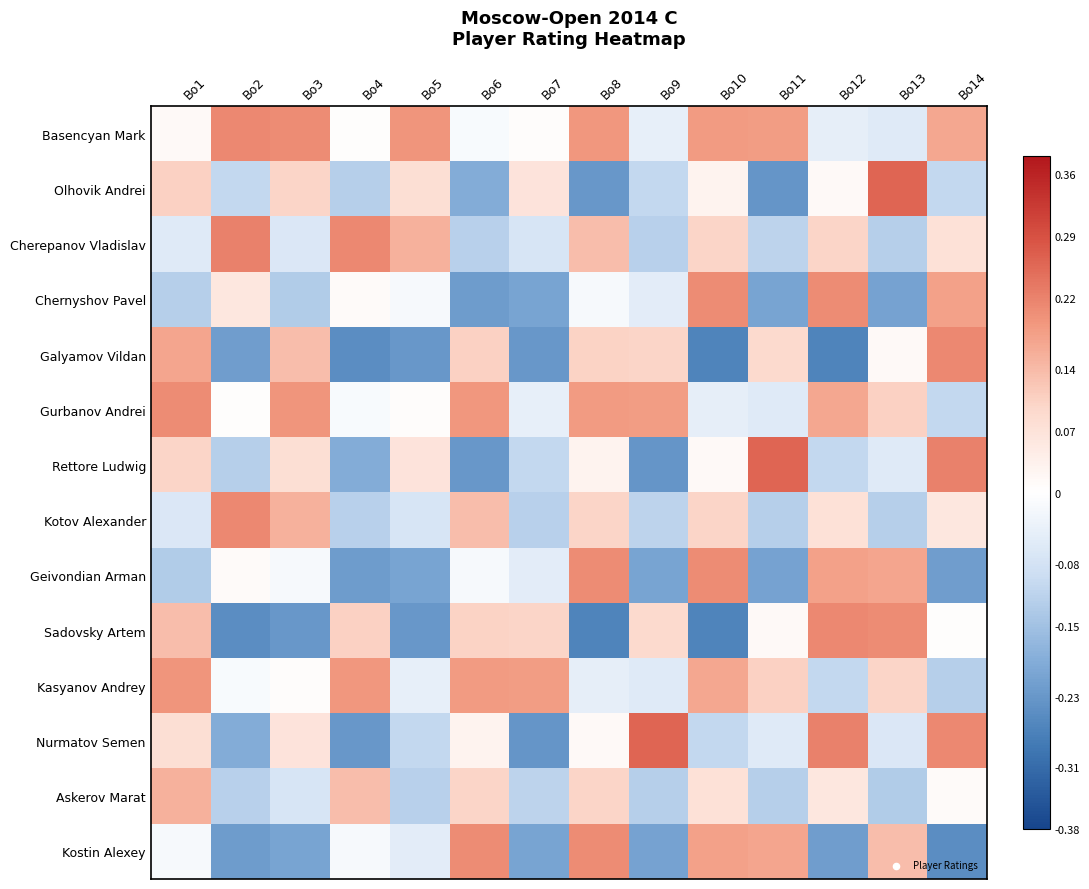

Which category has the highest value across all series?

Bo13